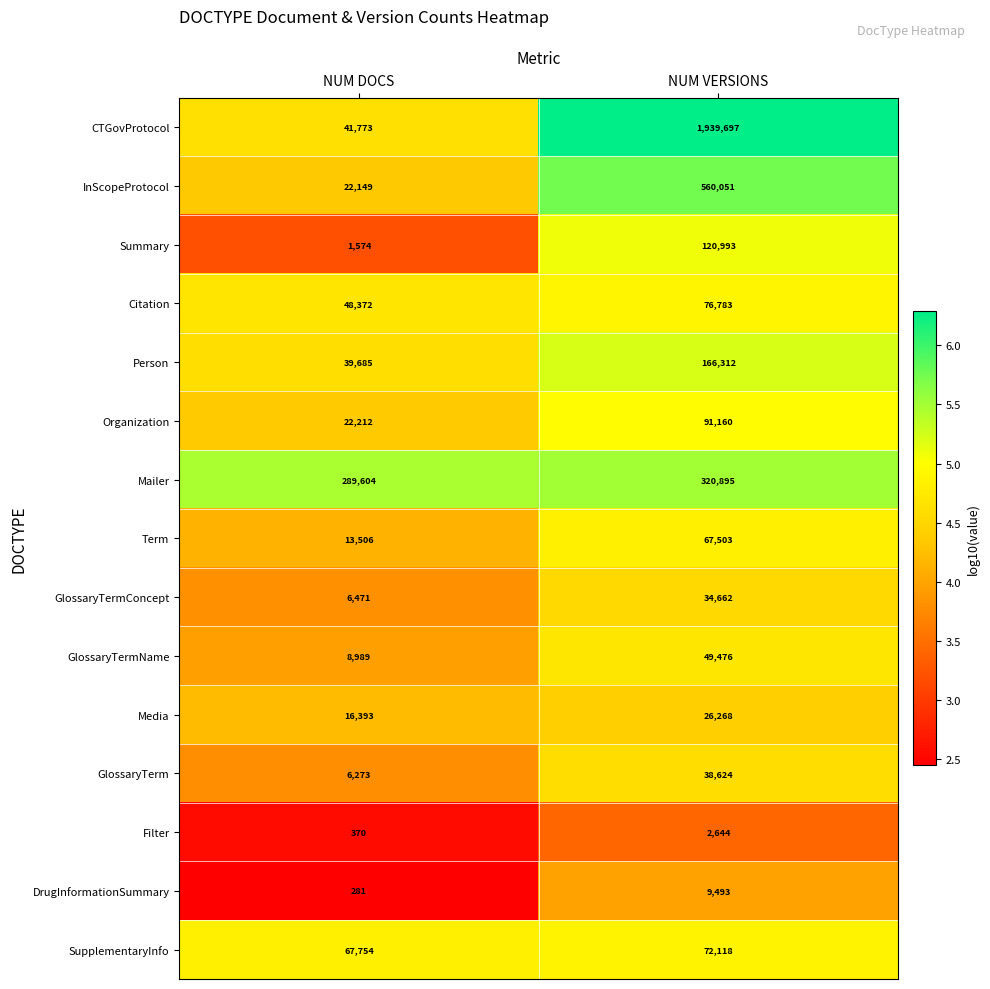

What is the difference between the GlossaryTermConcept values at NUM DOCS and NUM VERSIONS?

28191